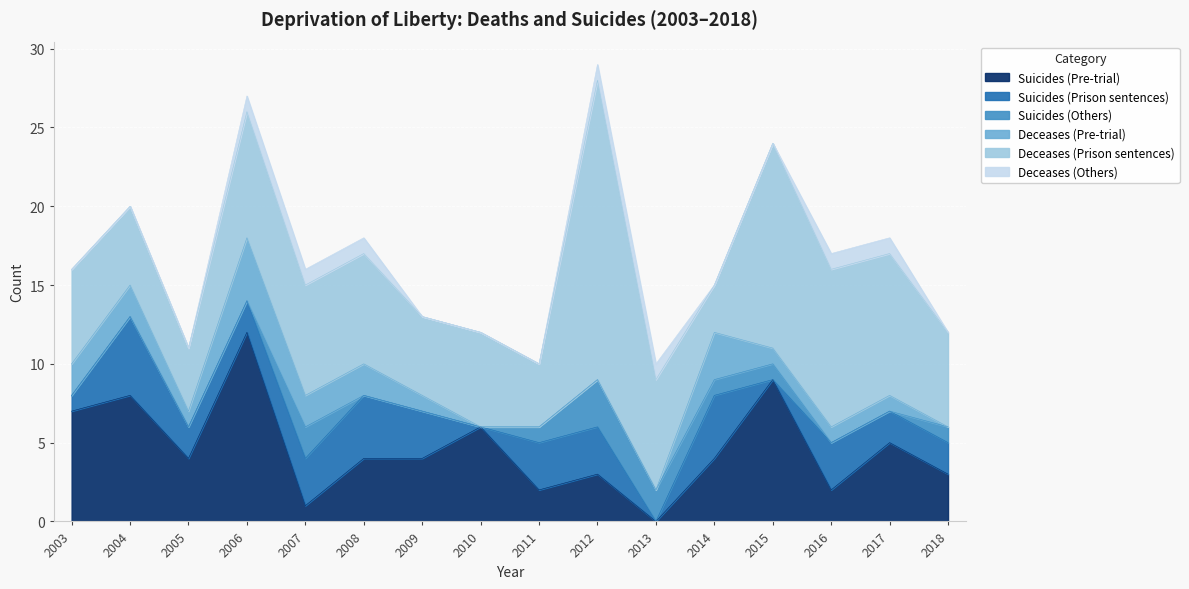

Between which two adjacent categories do Deceases (Prison sentences) and Suicides (Prison sentences) first intersect?

2013 and 2014